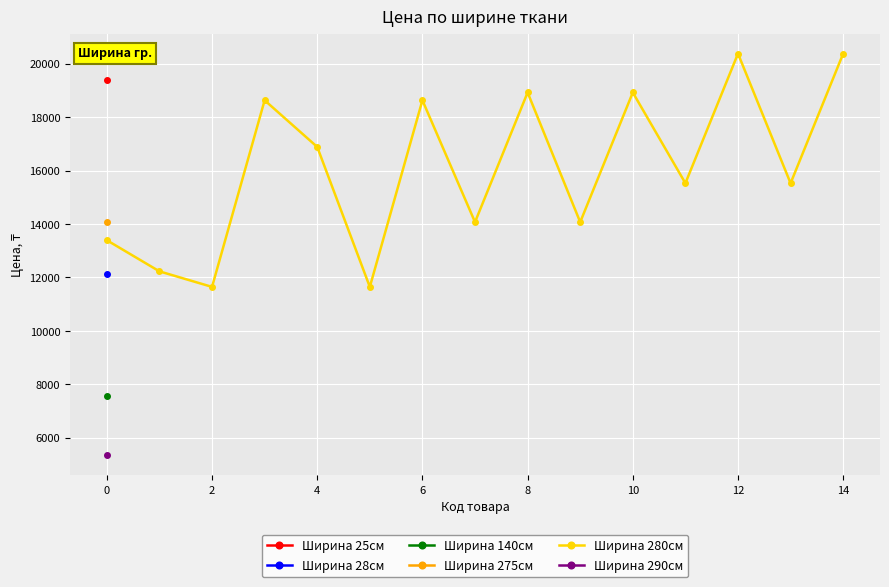

True or false: Ширина 280см has a value of 22883 at 0.

False